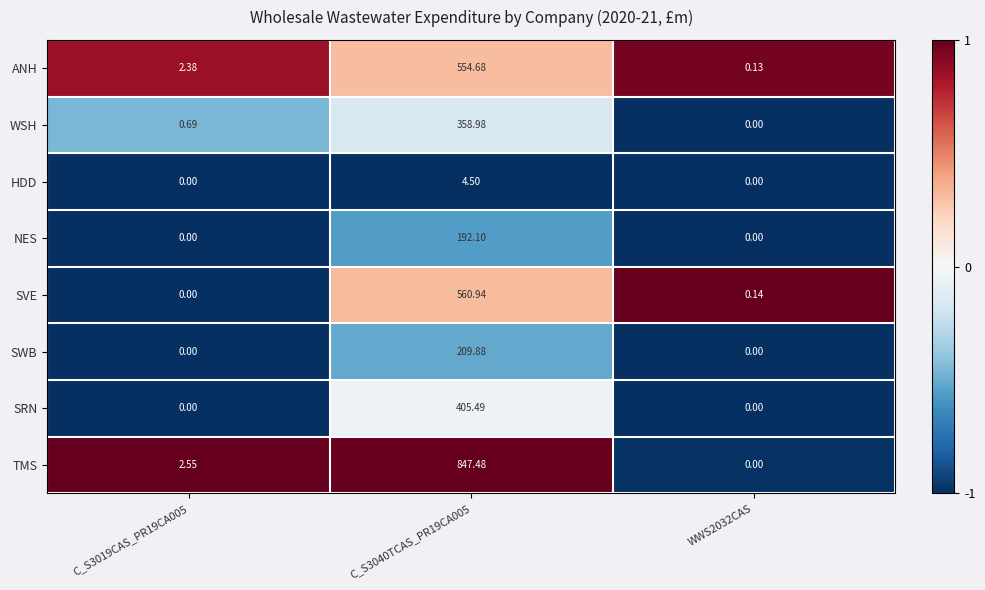

How many data points does each series have?

3